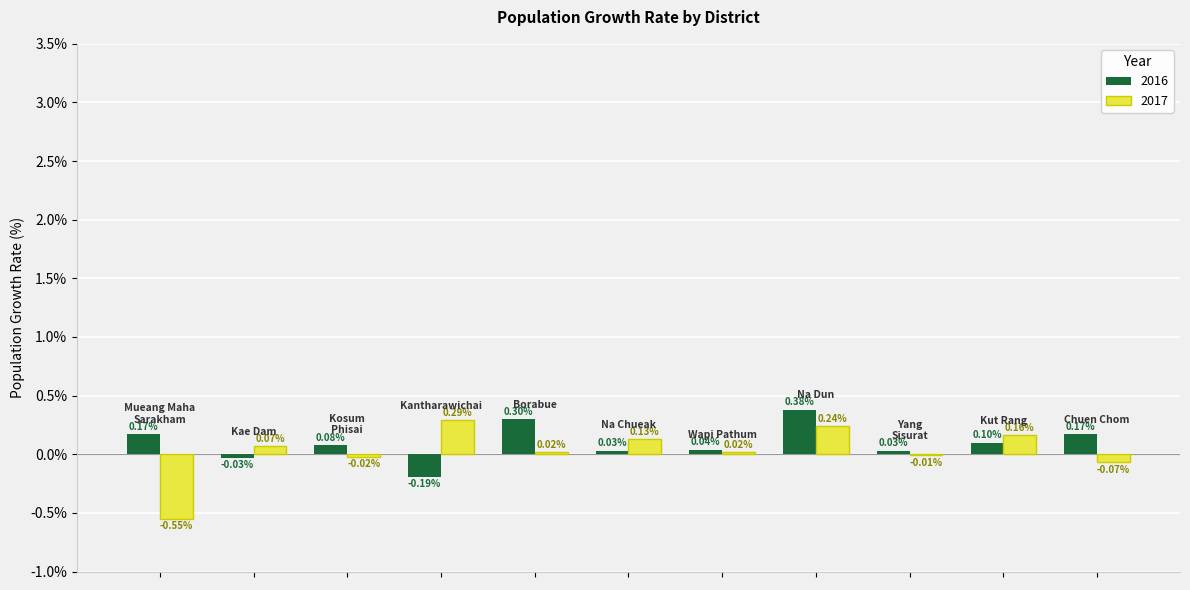

What is the sum of all 2017 values?

0.3